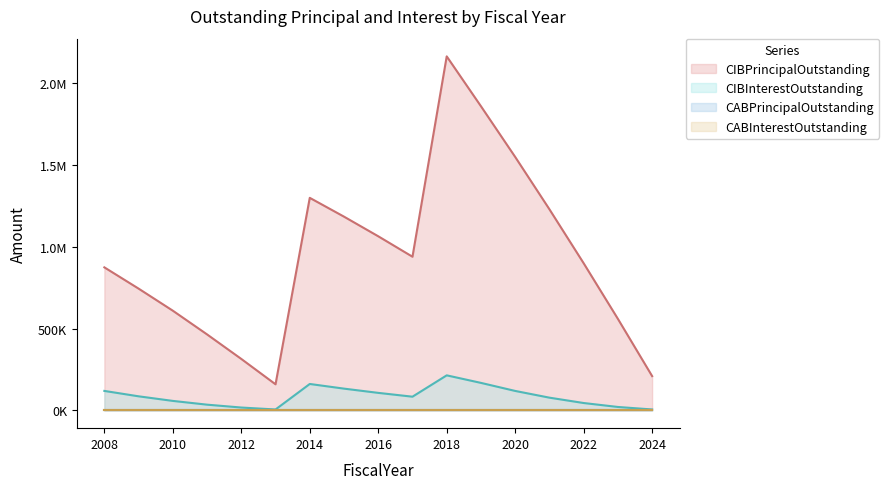

At which category does CIBPrincipalOutstanding reach its first local valley?

2013